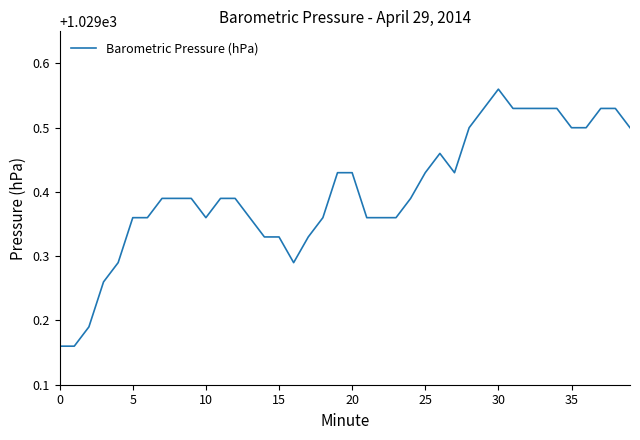

What is the difference between the maximum and minimum values?

0.4